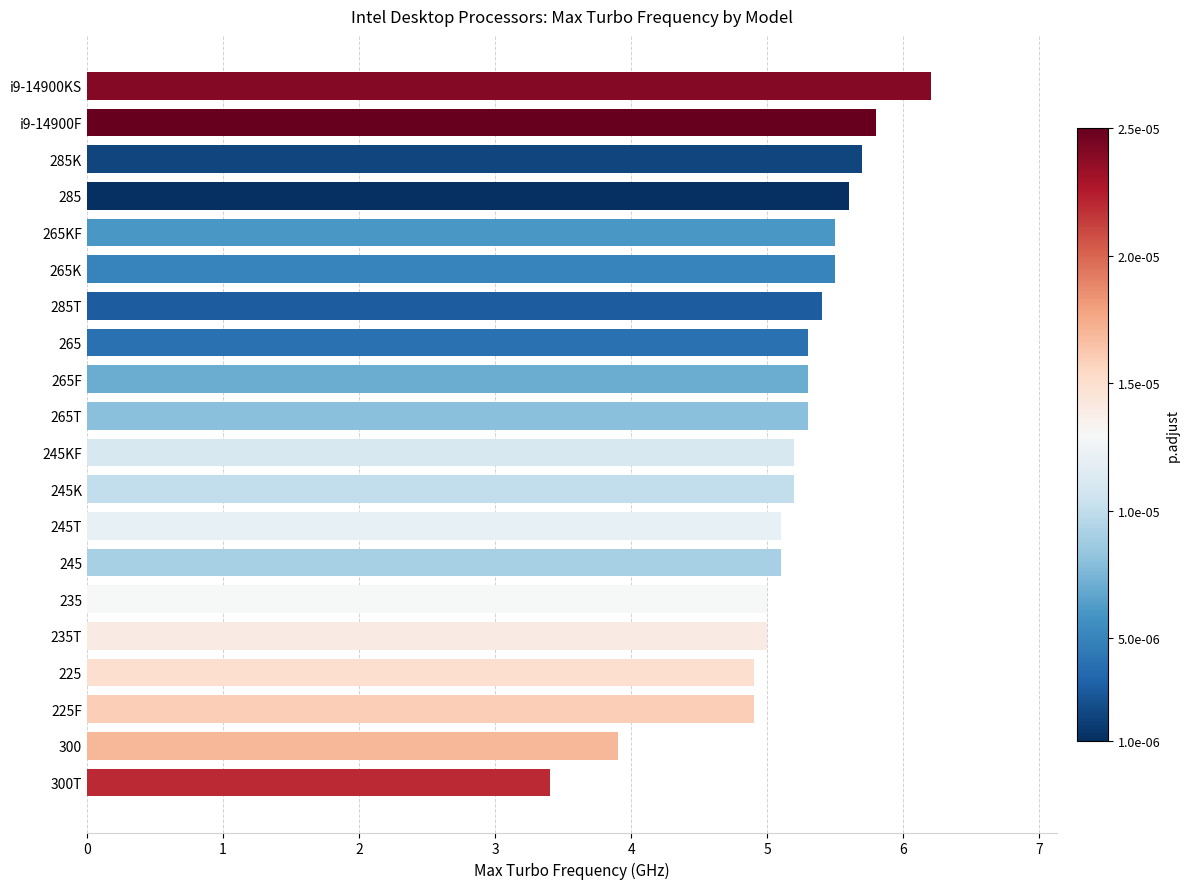

Read the value at 285K.

5.7